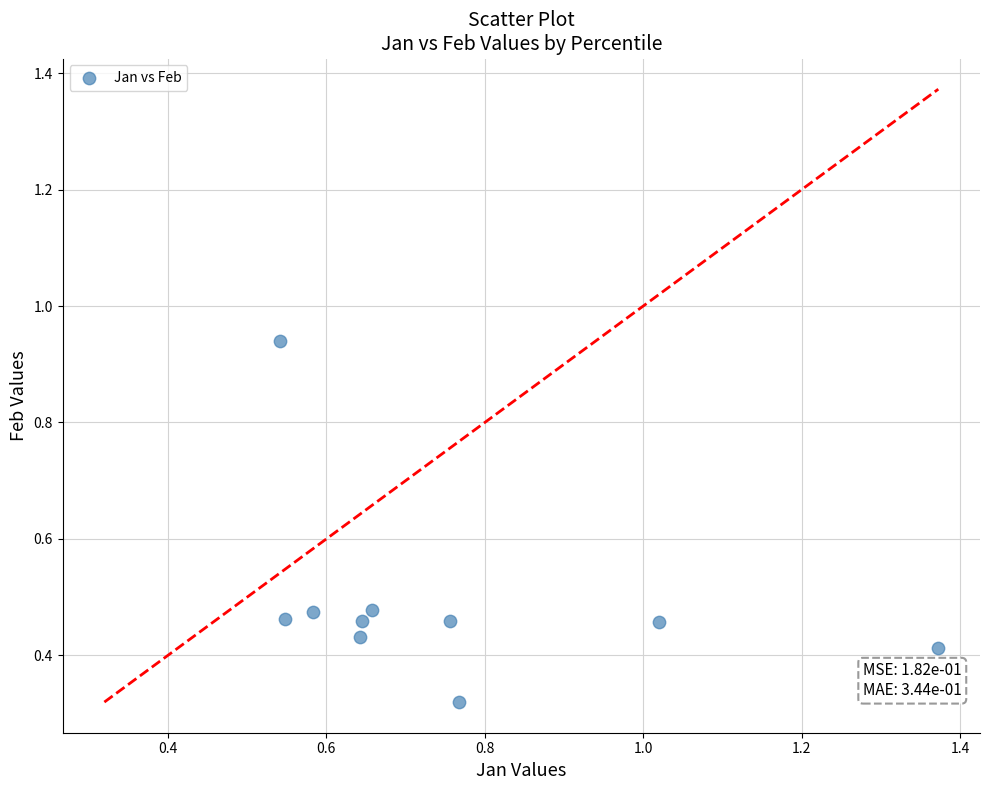

What is the range of Y values (max minus min)?

0.6